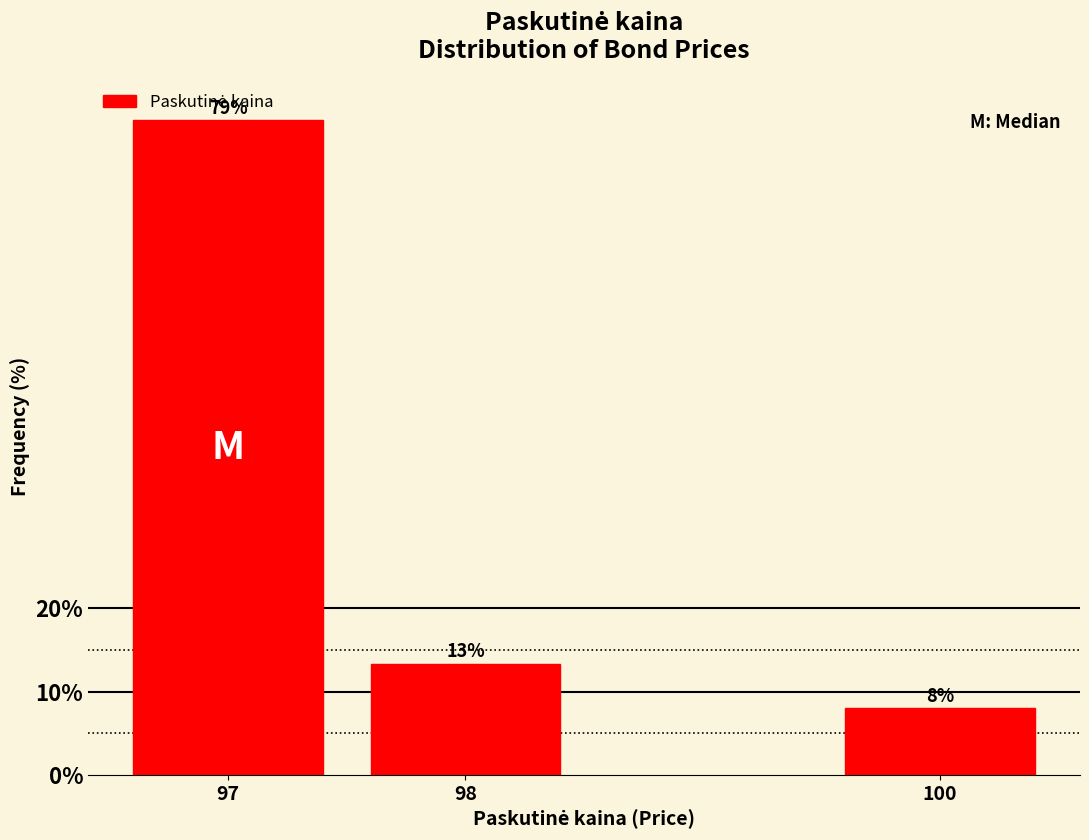

What is the value of the 3rd bar from the left?

8.0